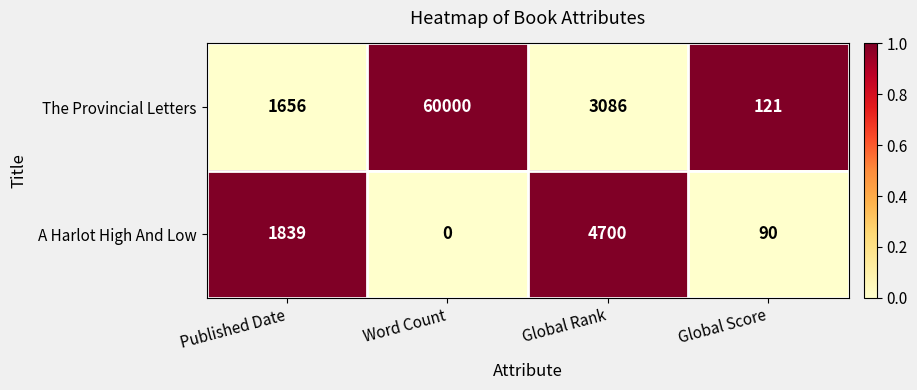

Reading left to right, what are all the values shown in this chart?

The Provincial Letters: Published Date=1656	Word Count=60000	Global Rank=3086	Global Score=121
A Harlot High And Low: Published Date=1839	Word Count=0	Global Rank=4700	Global Score=90